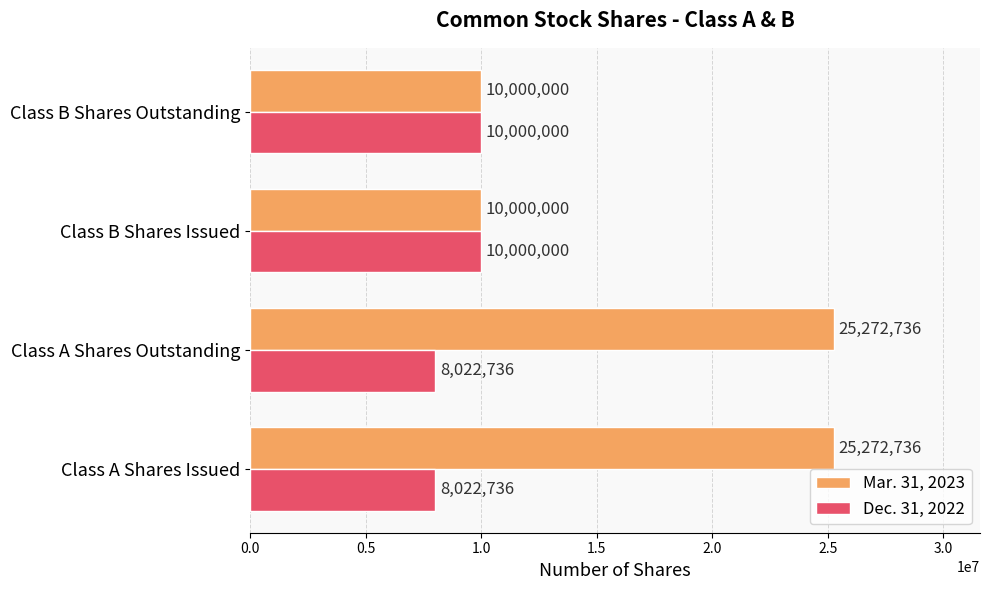

Which series has the widest spread of values?

Mar. 31, 2023